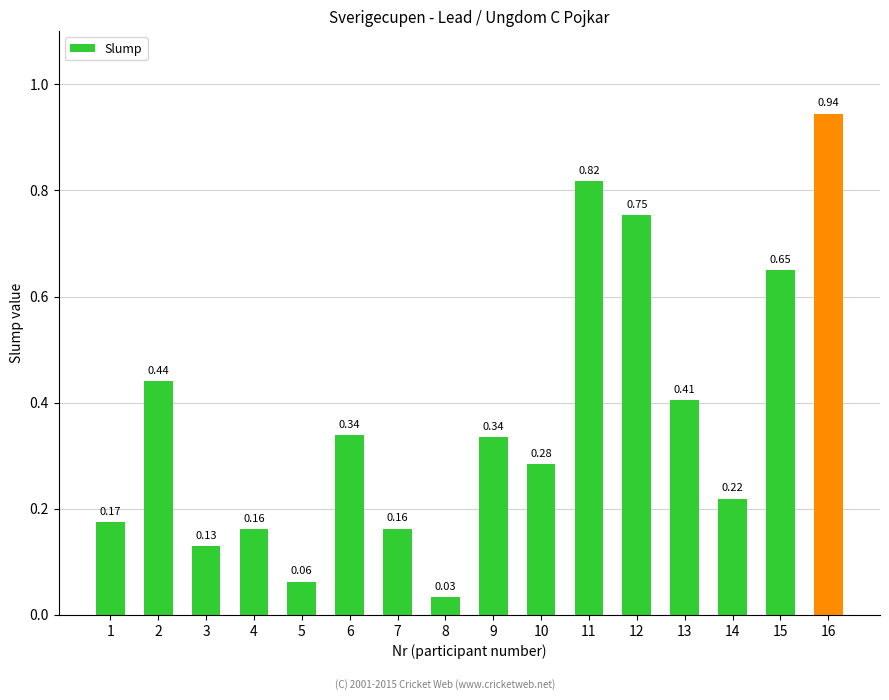

Does the chart contain any negative values?

No